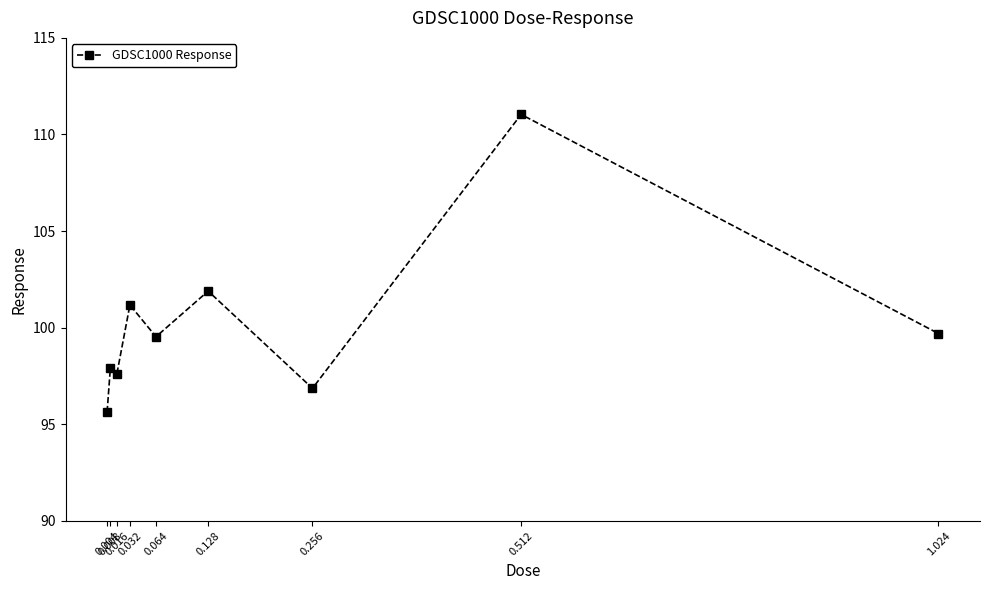

What is the change in value from 0.004 to 0.032?

+5.5